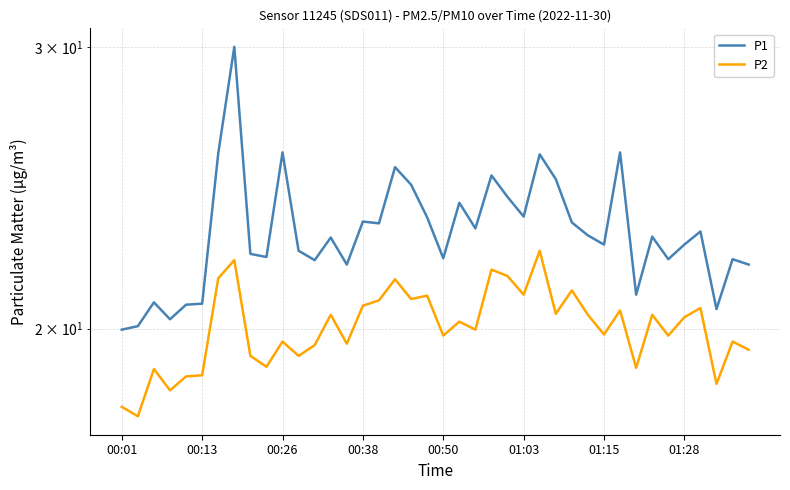

What is the difference between the P1 values at 12 and 00:38?

1.8